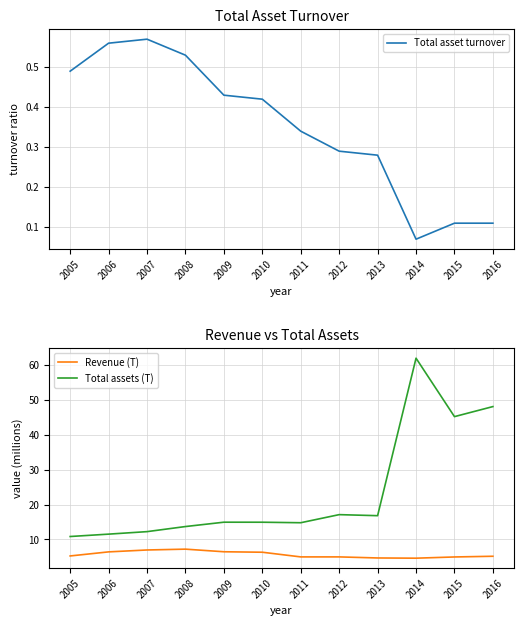

True or false: Total assets (T) has a value of 16.2 at 2006.

False